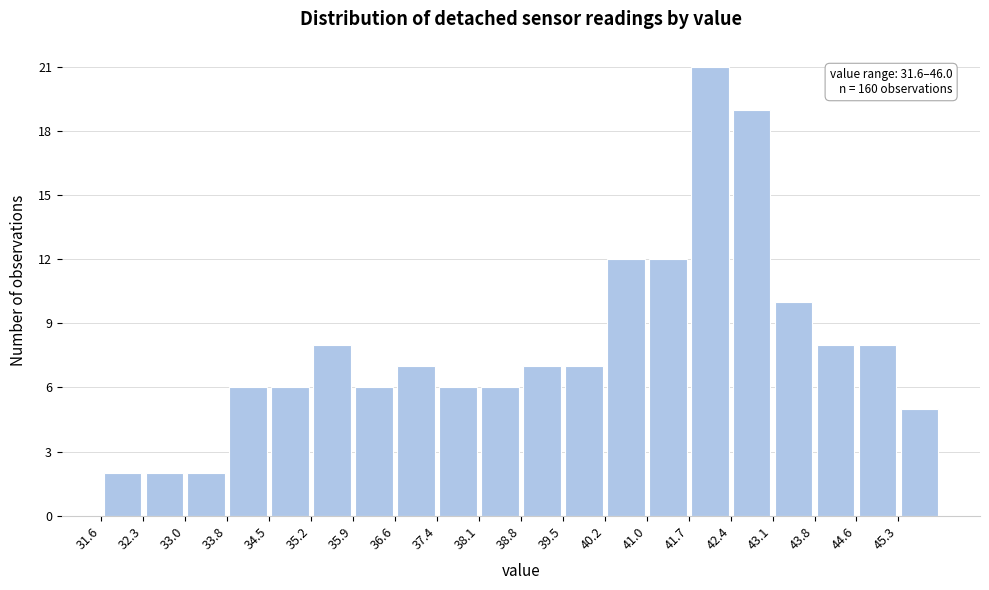

Which range on the x-axis has the tallest bar?

41.68 to 42.40